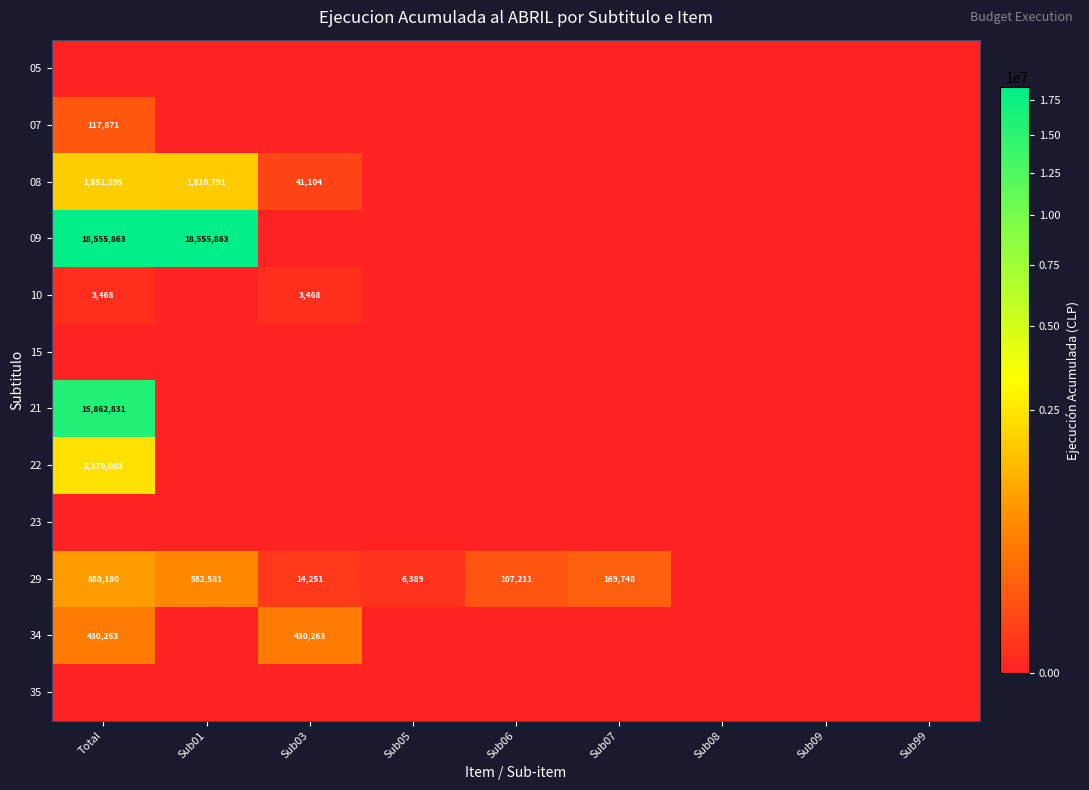

The 34 series shows 0 at Sub09. True or false?

True